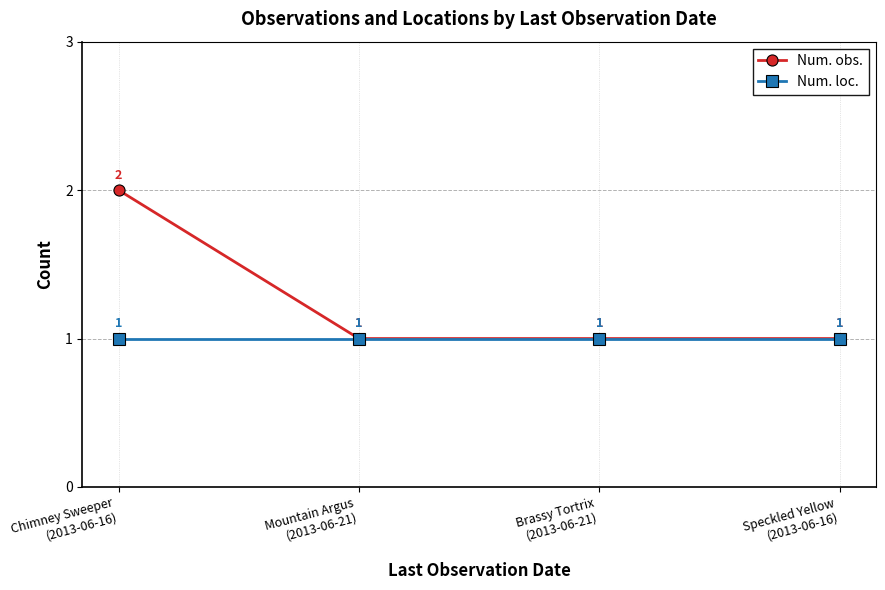

Is it true that Num. obs. equals 3 at Chimney Sweeper
(2013-06-16)?

False